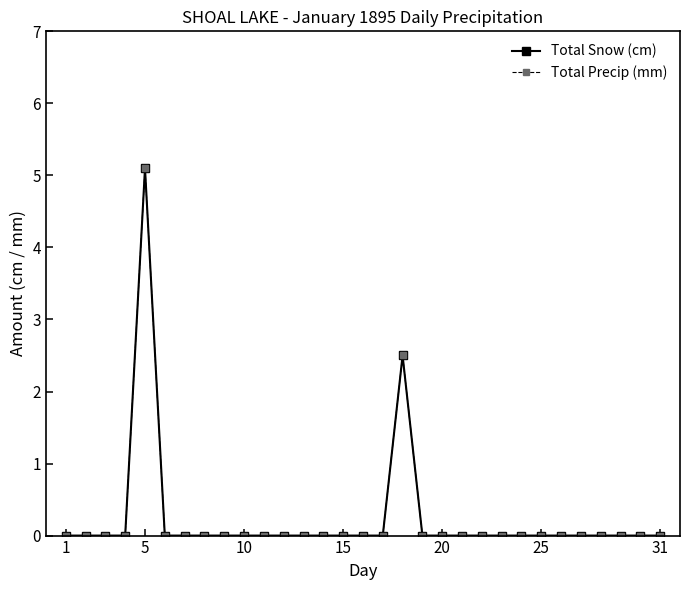

Does the chart have visible grid lines?

No